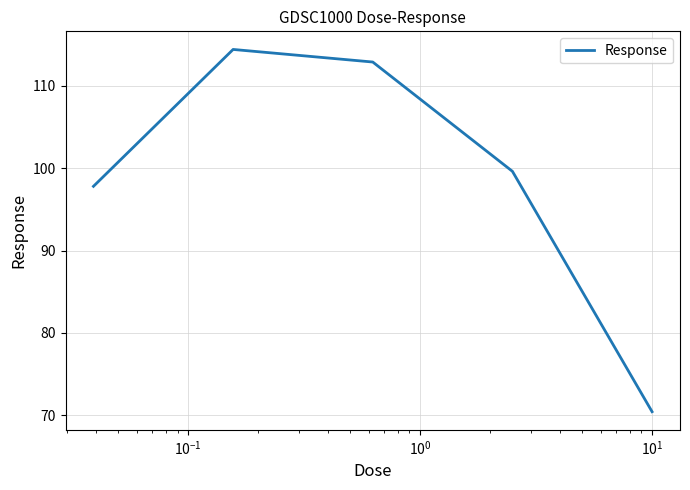

Is this an area chart (filled region under the line)?

No